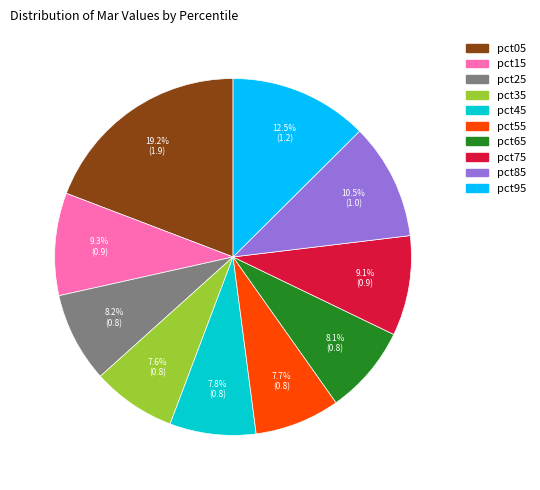

Does any single category account for the majority?

No